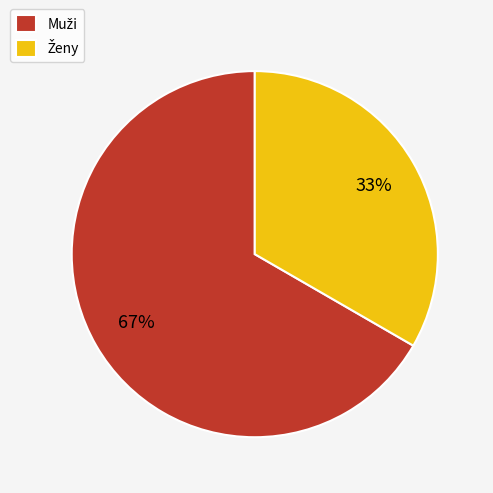

Is there a majority slice in this chart?

Yes